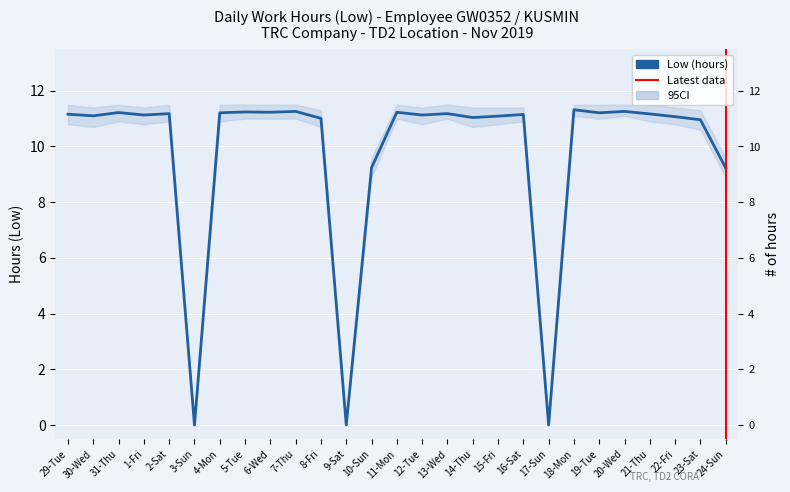

List the labels in order of value, smallest first.

3-Sun, 9-Sat, 17-Sun, 24-Sun, 10-Sun, 23-Sat, 8-Fri, 14-Thu, 22-Fri, 15-Fri, 30-Wed, 1-Fri, 12-Tue, 16-Sat, 29-Tue, 21-Thu, 2-Sat, 13-Wed, 4-Mon, 19-Tue, 31-Thu, 6-Wed, 11-Mon, 5-Tue, 7-Thu, 20-Wed, 18-Mon